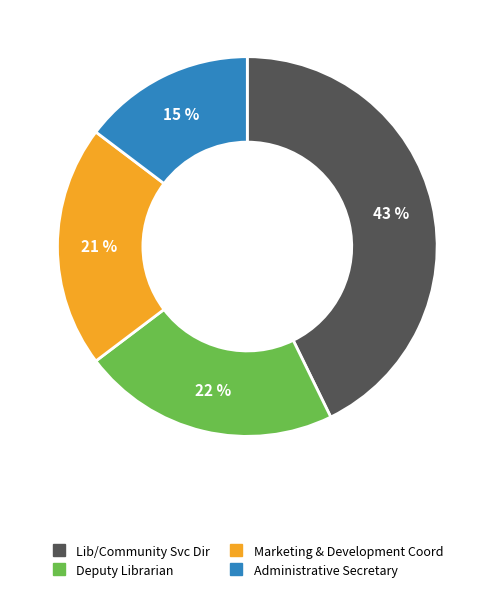

To the nearest percent, what percentage of the pie is Lib/Community Svc Dir?

43%